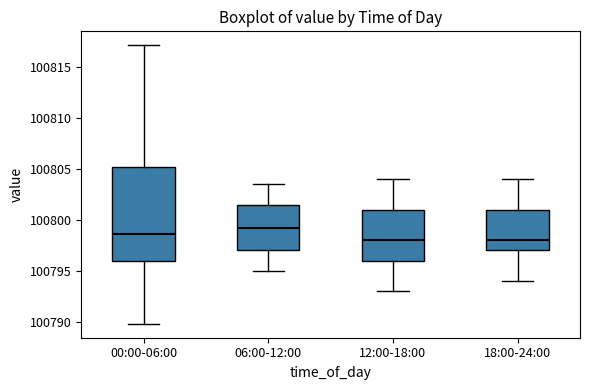

Where does the lower whisker of the box for 00:00-06:00 end on the y-axis? The values are not printed on the chart, so give them approximately, as read against the axis.

100790.0